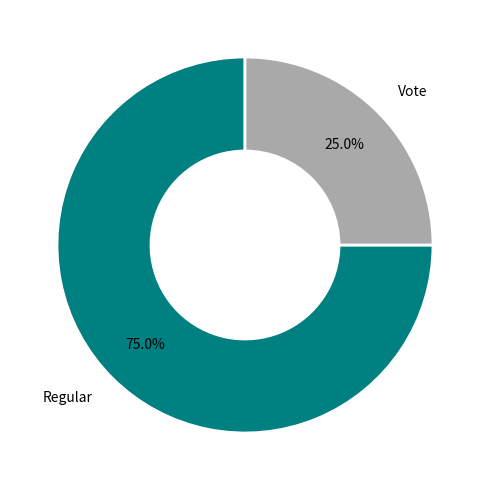

To the nearest percent, what percentage of the pie is Vote?

25%